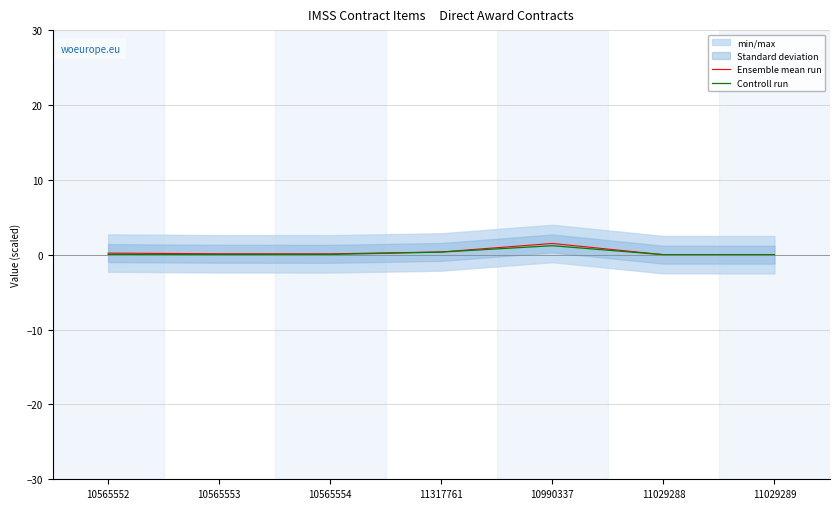

List the labels in order of Controll run value, largest first.

10990337, 11317761, 10565552, 10565554, 10565553, 11029288, 11029289